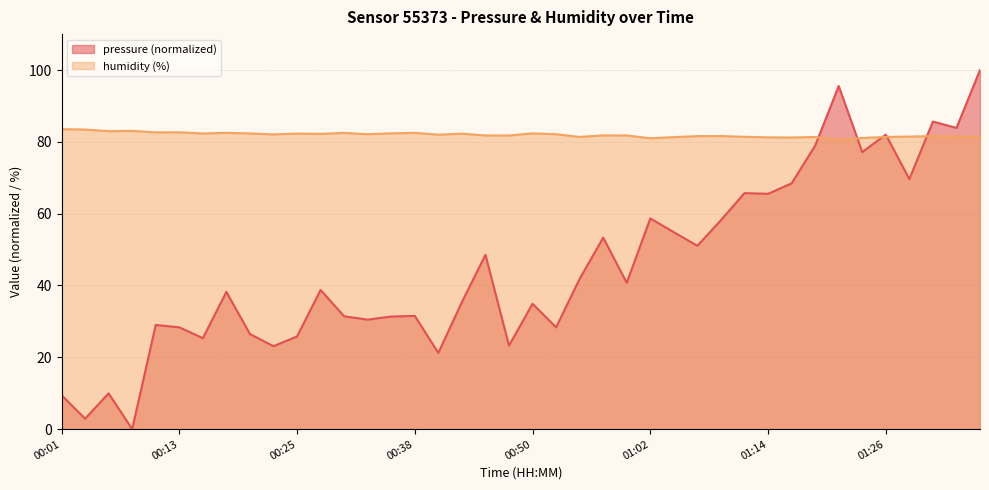

What is the label of the 12th point from the left?

00:28